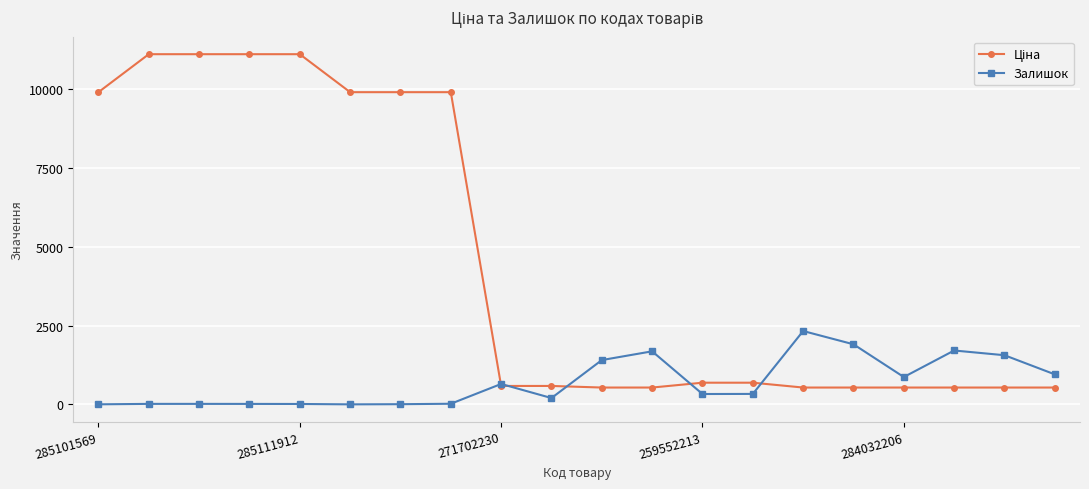

How many lines are shown in the chart?

2